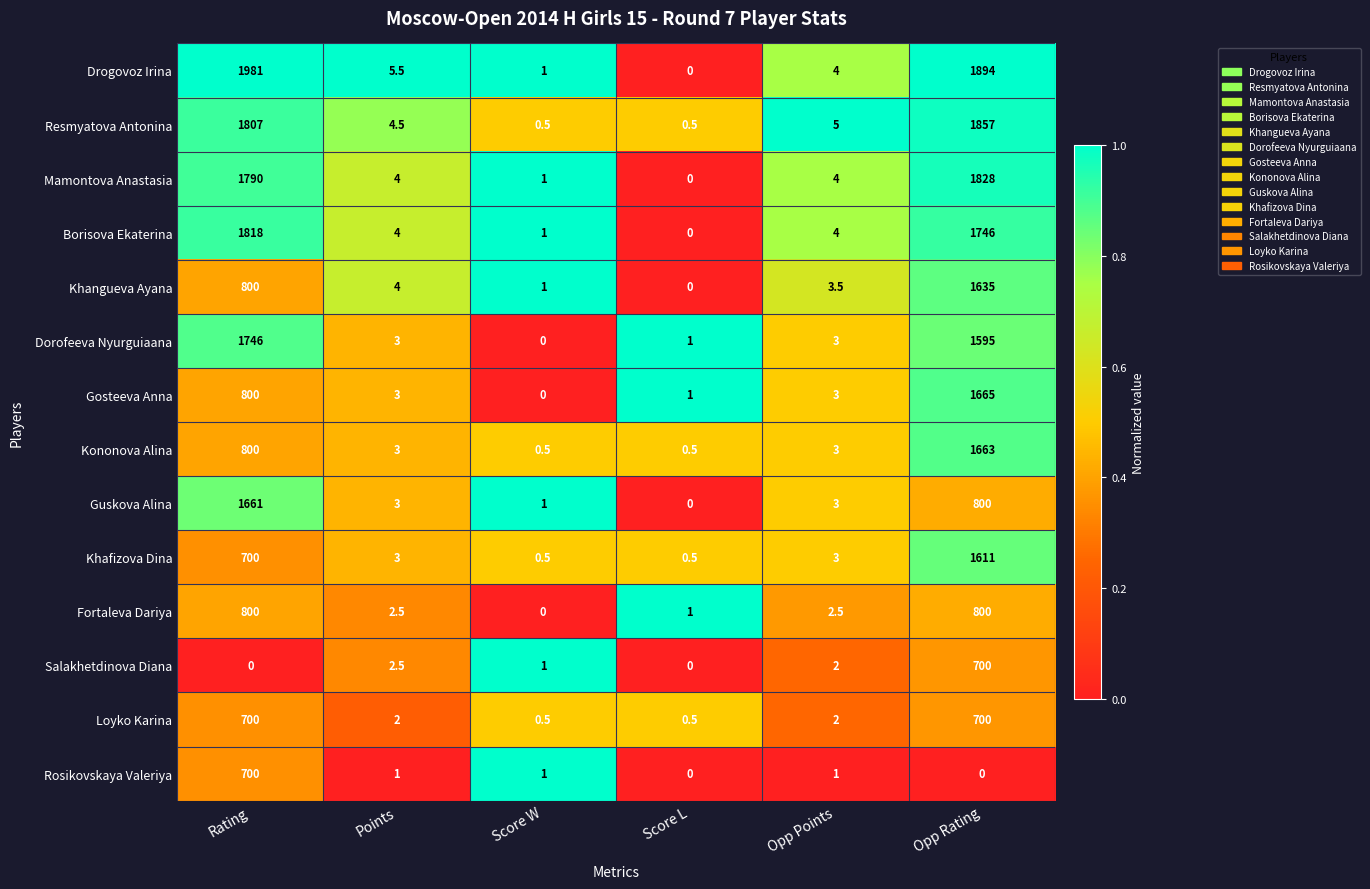

At which category is the sum across all series the highest?

Opp Rating